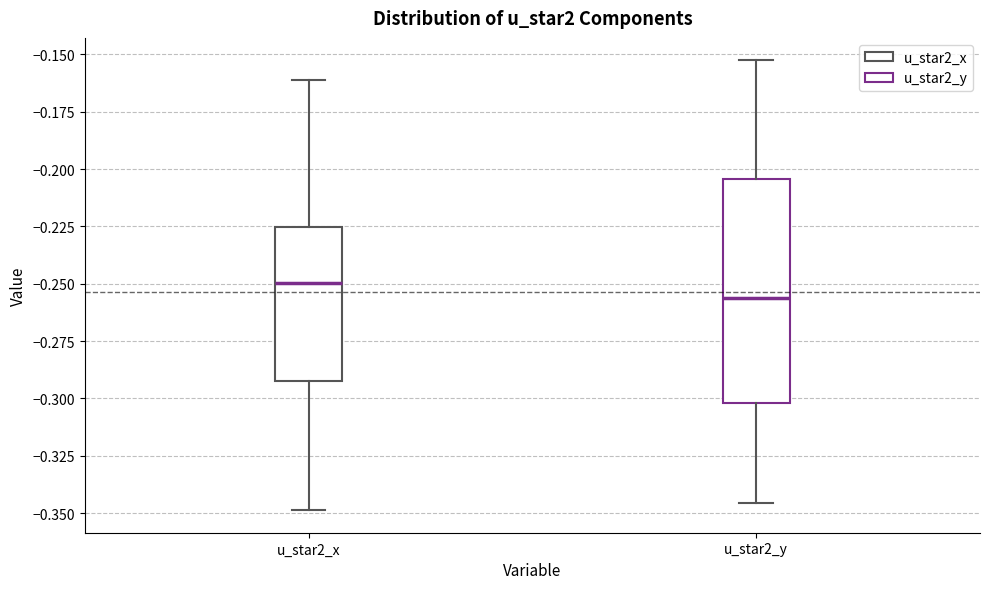

Reading left to right, transcribe this box plot: for each box, give where its median line is, the range the box spans, and where its two whiskers end, as read against the y-axis. The values are not printed on the chart, so give them approximately, as read against the axis.

u_star2_x: median -0.250, box -0.290 to -0.225, whiskers -0.350 to -0.160
u_star2_y: median -0.255, box -0.300 to -0.205, whiskers -0.345 to -0.155